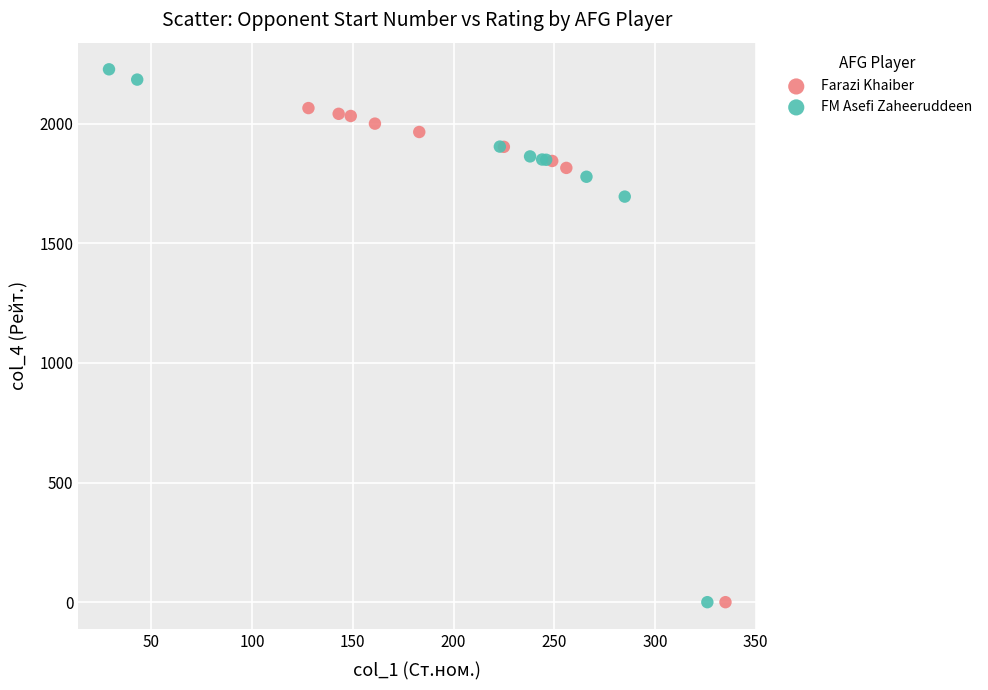

Which series contains the highest Y value?

FM Asefi Zaheeruddeen